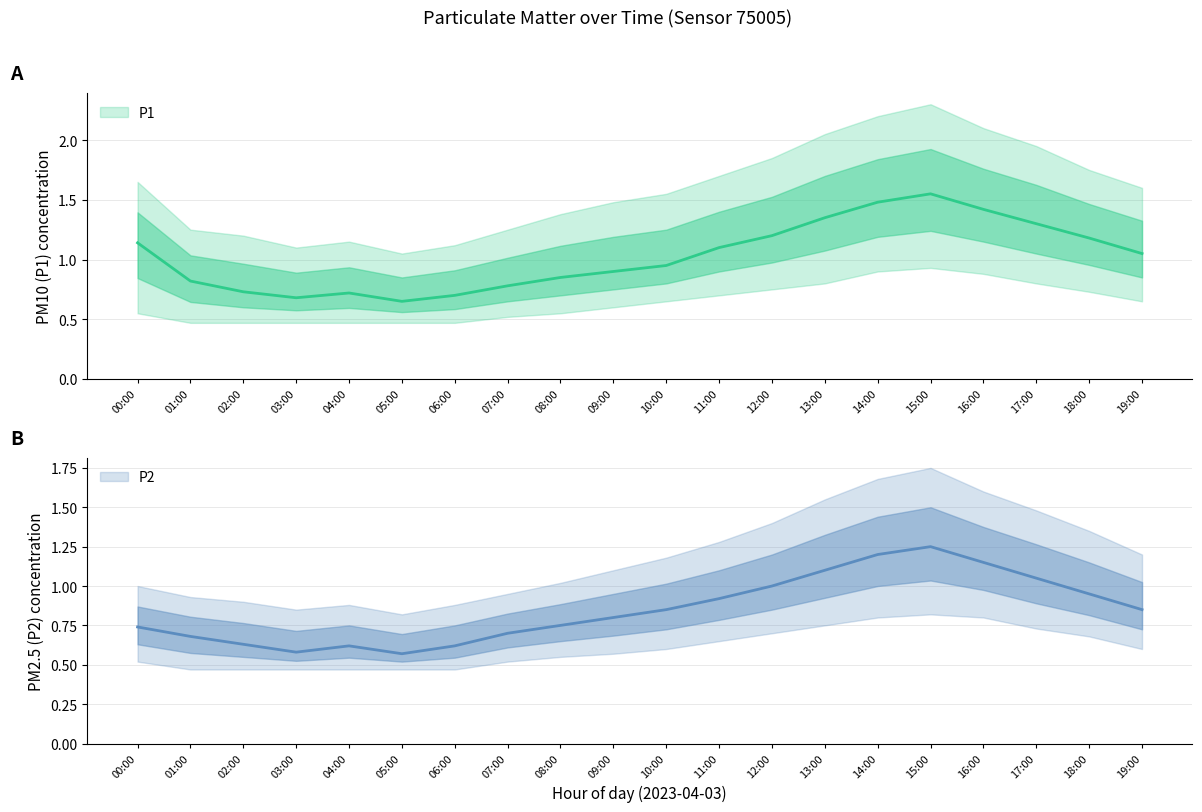

What position from the right is 12:00?

8